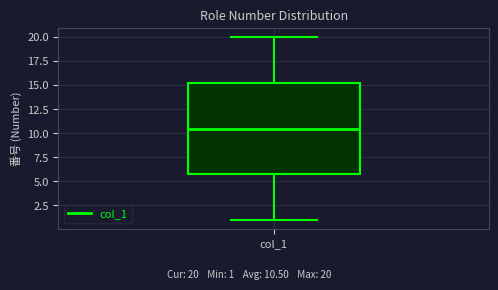

Read this box plot against the y-axis: the position of the median line, the range covered by the box, and the ends of both whiskers. The values are not printed on the chart, so give them approximately, as read against the axis.

median 10.5, box 6.0 to 15.5, whiskers 1.0 to 20.0